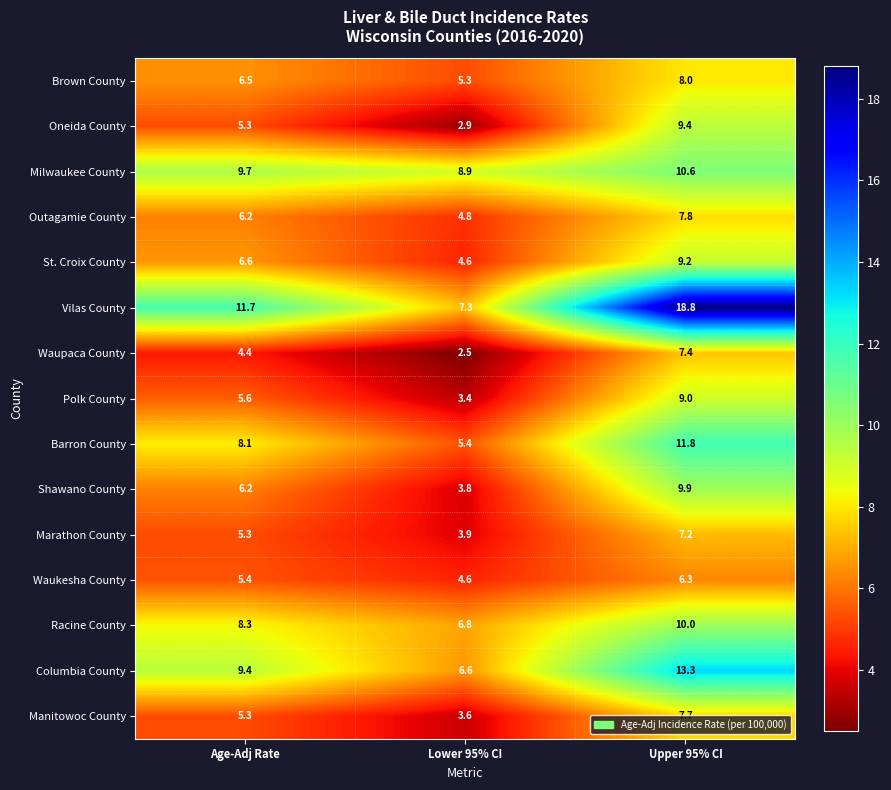

What is the minimum value shown in the chart?

2.5